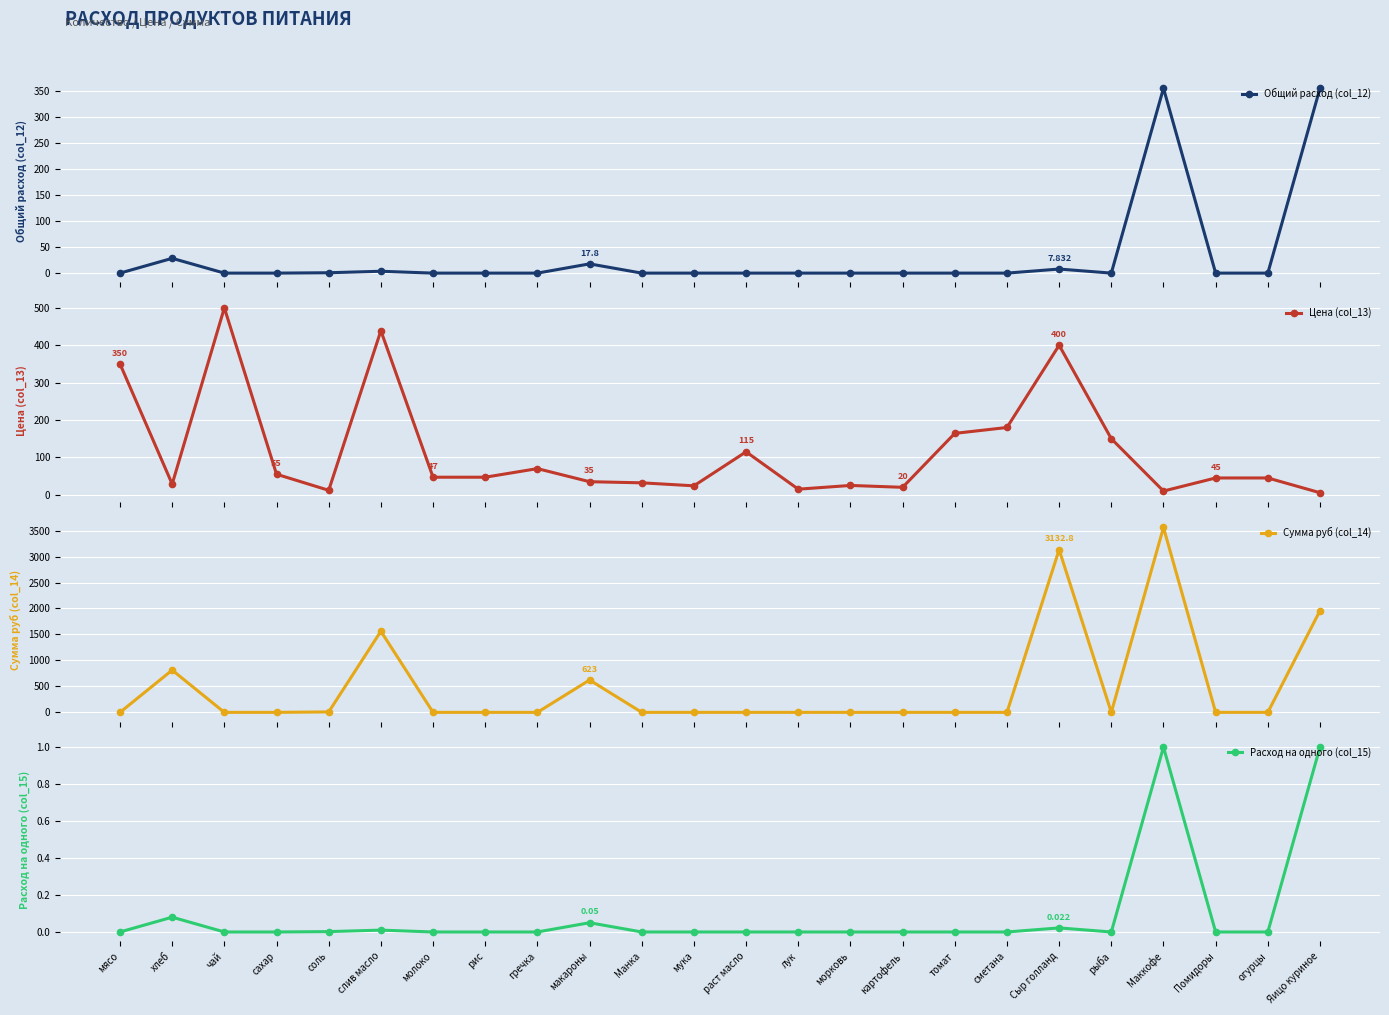

The Общий расход (col_12) series shows 0.0 at Манка. True or false?

True